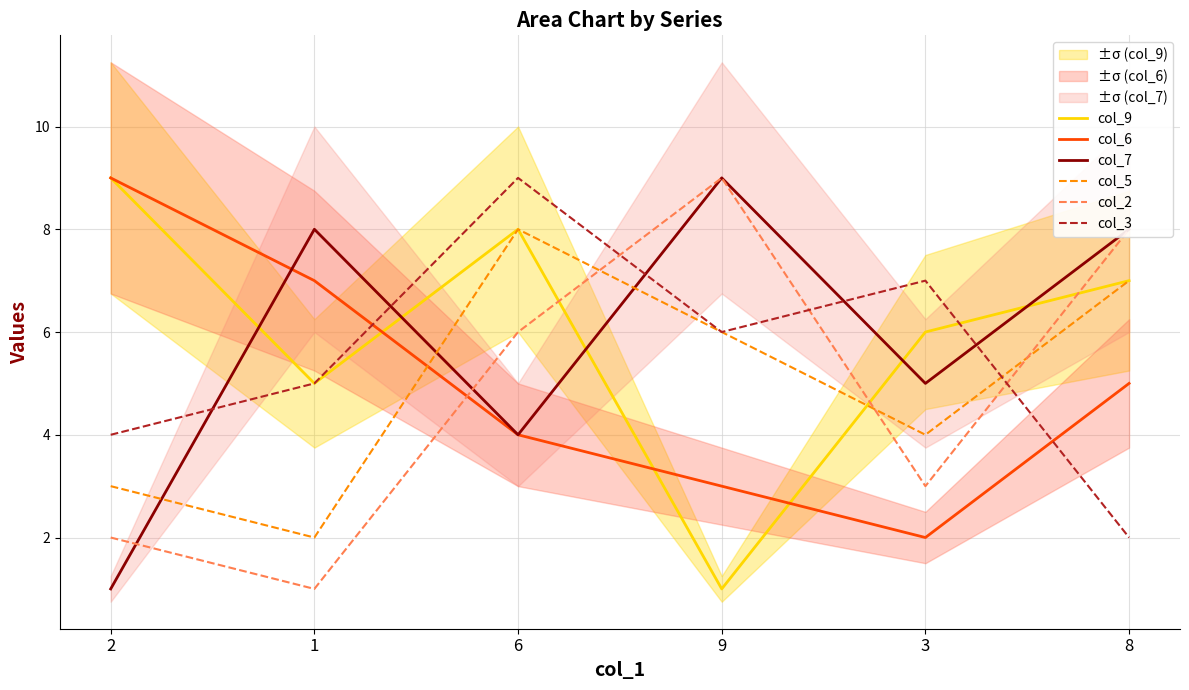

The col_2 series shows 8 at 8. True or false?

True